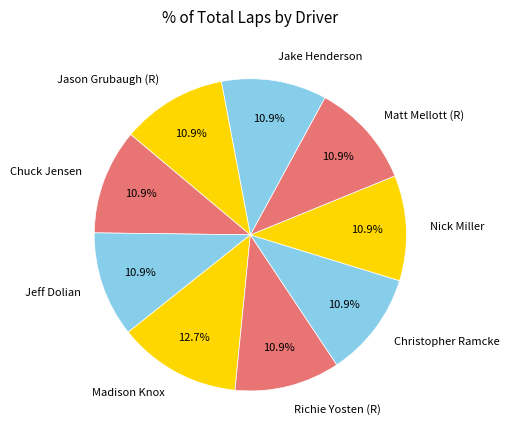

To the nearest percent, what is the difference between the largest and smallest slice percentages?

2%